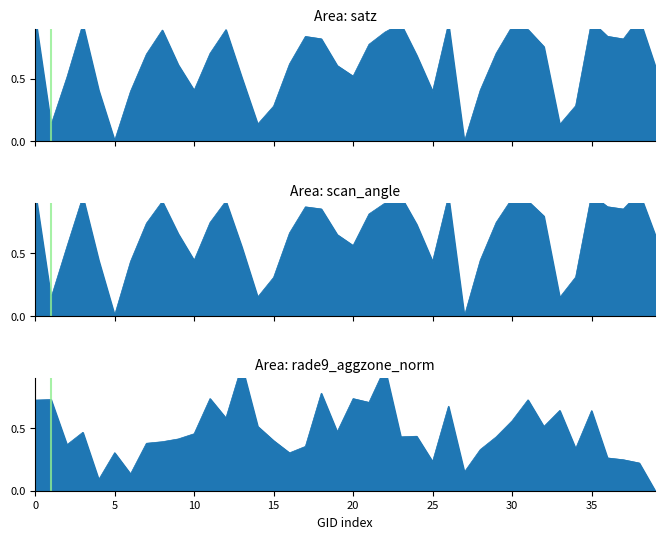

How many values in the scan_angle series exceed 0?

39